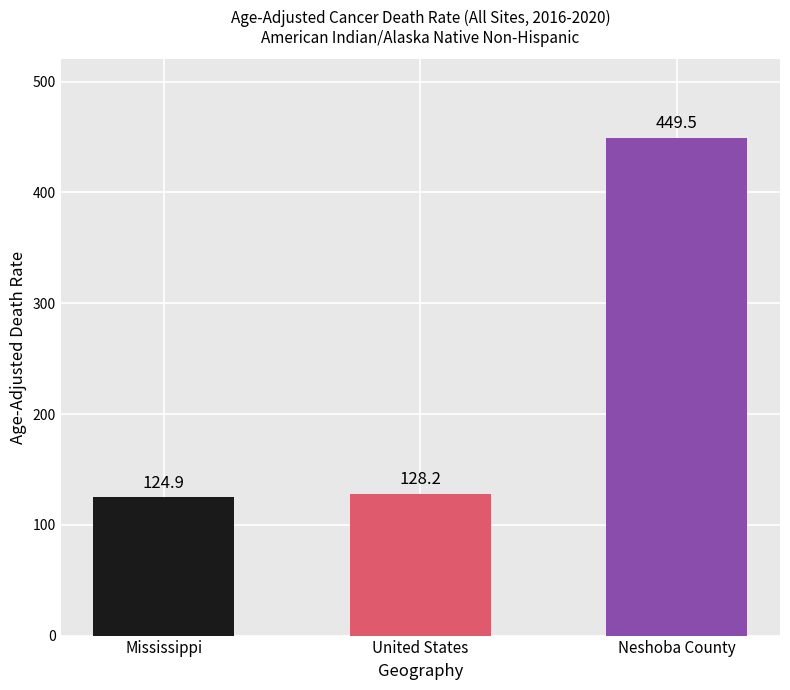

Reading left to right, transcribe all the data shown in this chart.

Mississippi=124.9	United States=128.2	Neshoba County=449.5